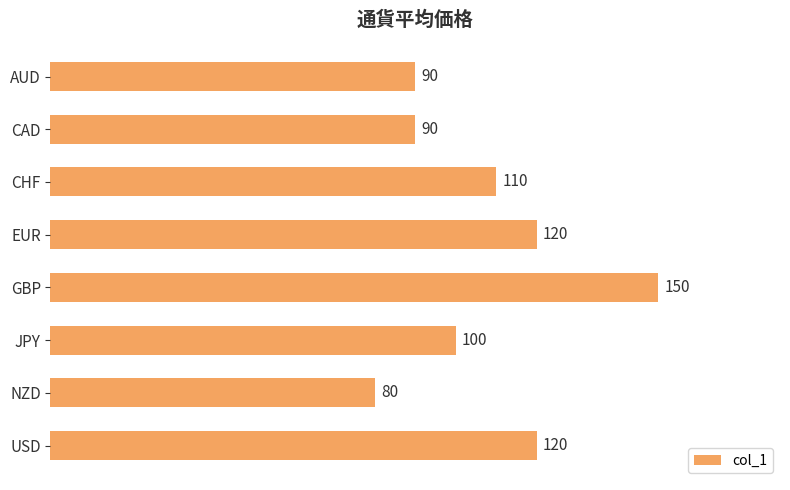

What is the difference between the second highest and second lowest values?

30